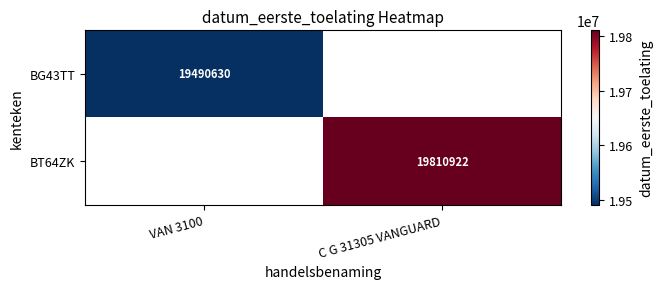

Is it true that BT64ZK equals 5089471 at C G 31305 VANGUARD?

False